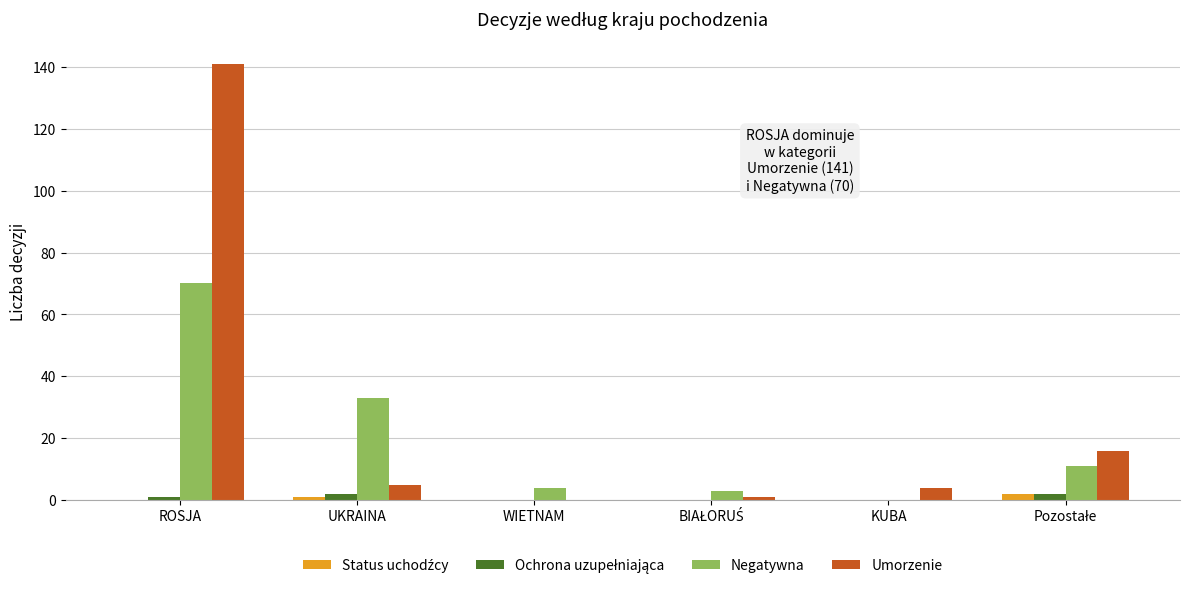

Between ROSJA and UKRAINA, which series saw the biggest shift?

Umorzenie